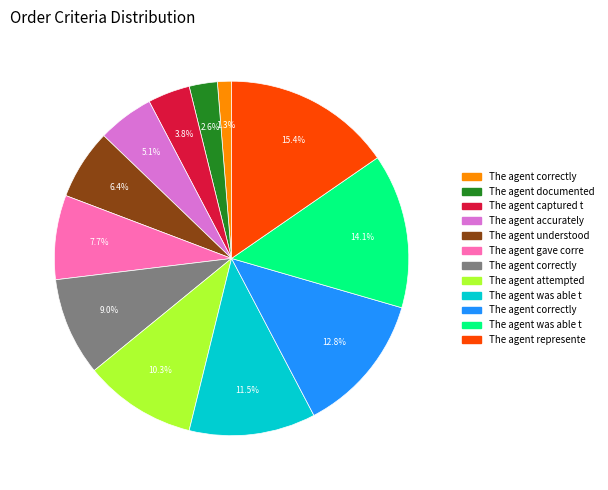

Is there any slice that represents more than half of the pie?

No